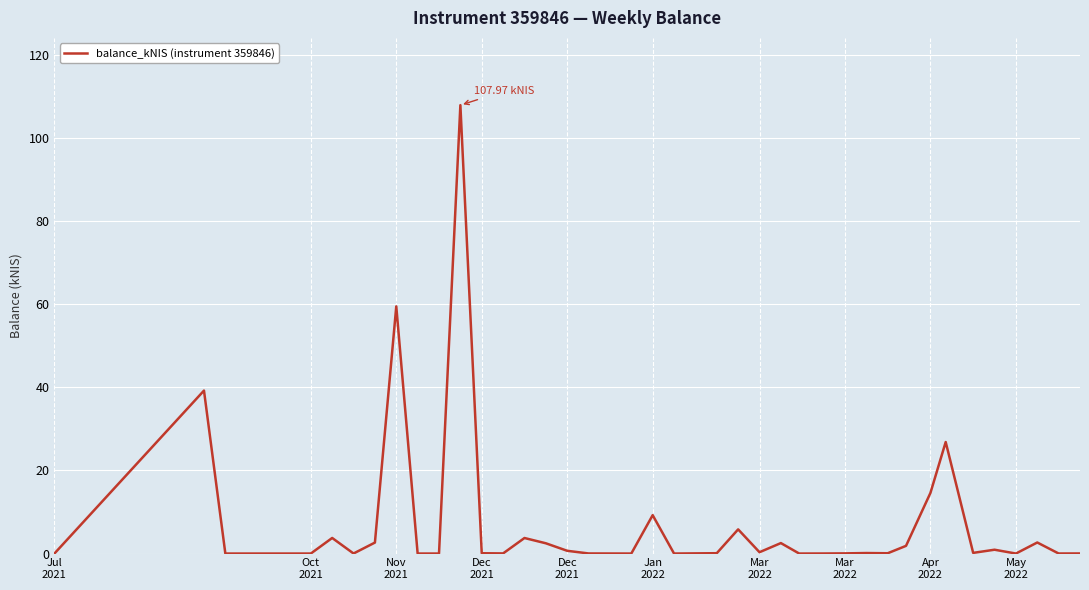

Does the chart display data point markers on the line(s)?

No